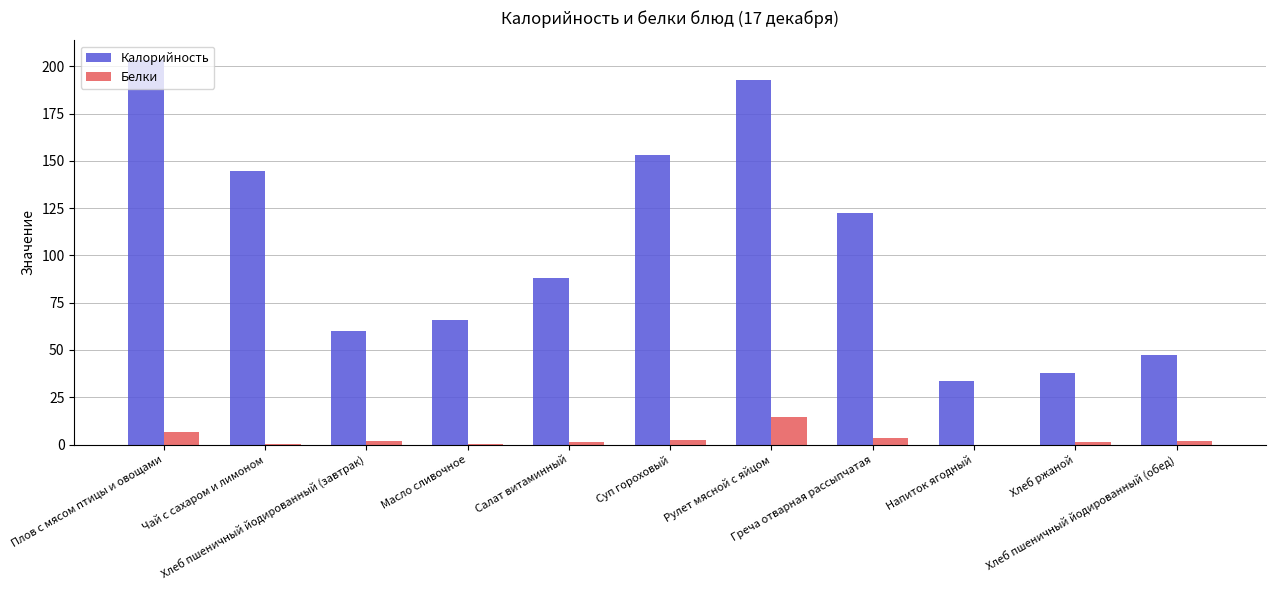

Which series has the largest total across all categories?

Калорийность